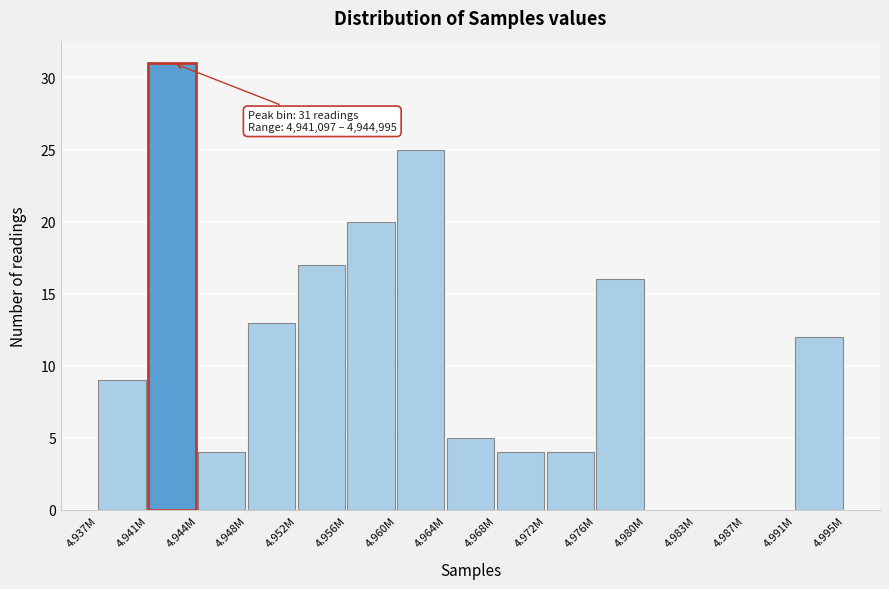

Reading left to right, transcribe all the data shown in this chart.

4.937M=9	4.941M=31	4.944M=4	4.948M=13	4.952M=17	4.956M=20	4.960M=25	4.964M=5	4.968M=4	4.972M=4	4.976M=16	4.980M=0	4.983M=0	4.987M=0	4.991M=12